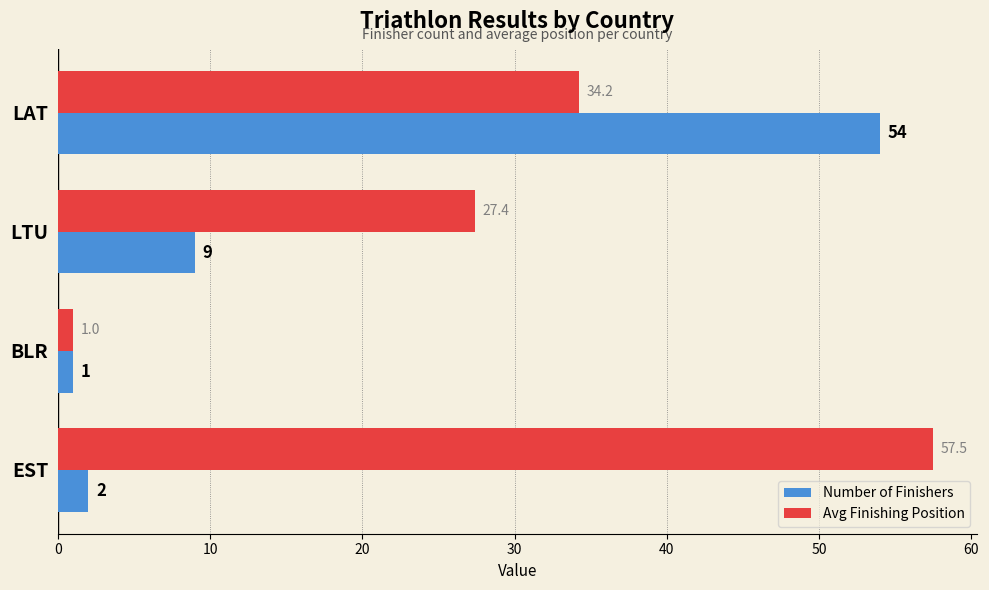

Count the number of data series in this chart.

2